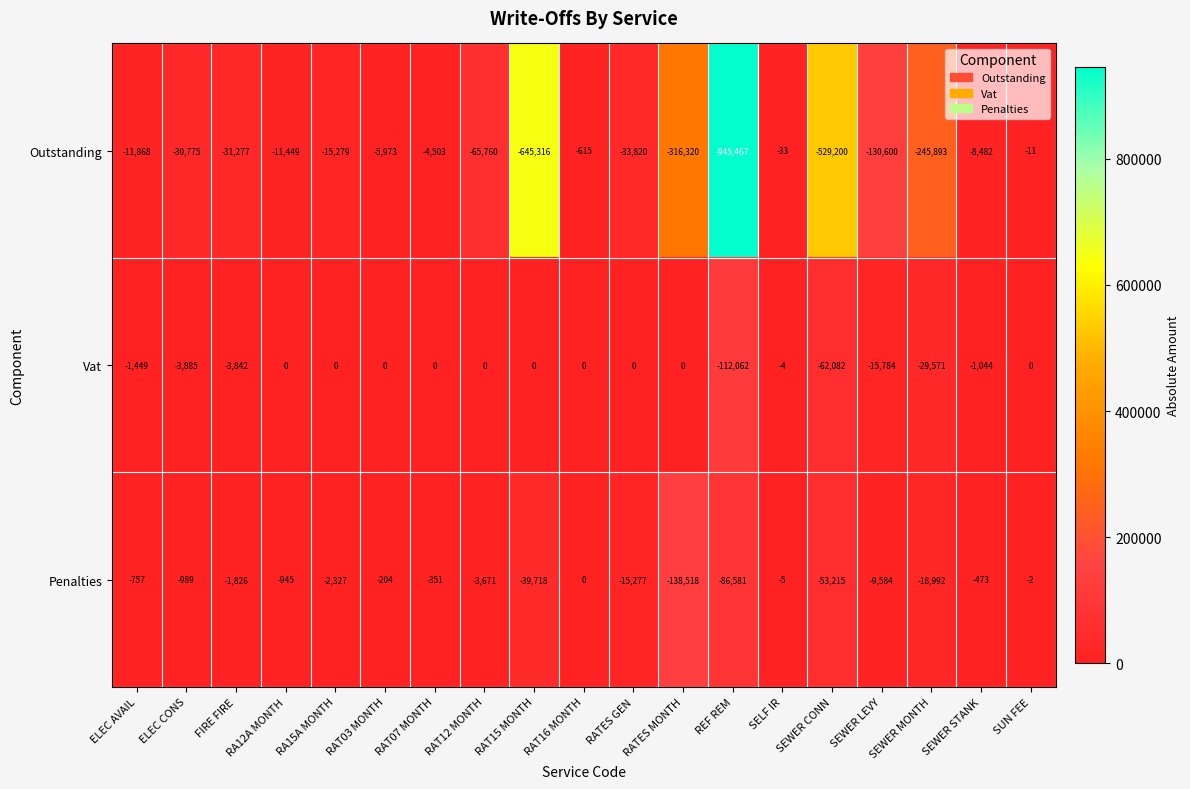

At which category is the sum across all series the highest?

SUN FEE